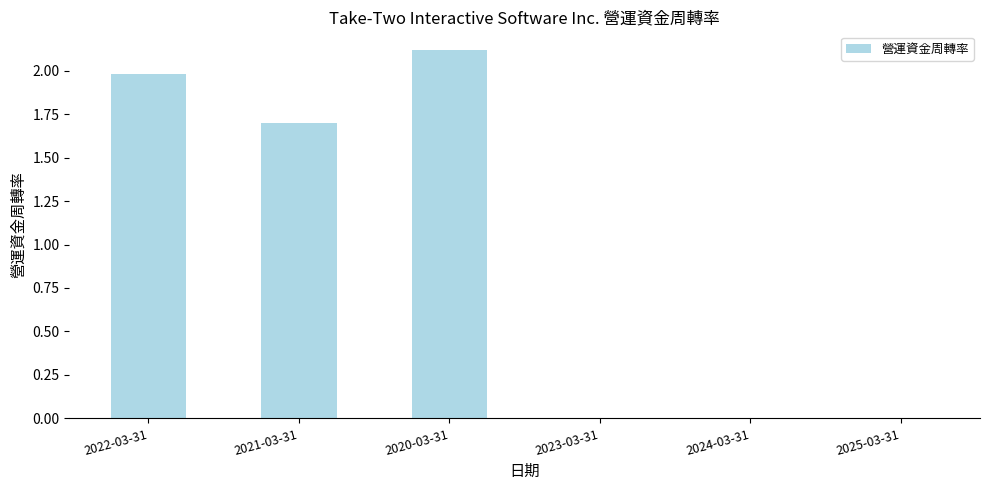

Reading left to right, extract all data points from this chart.

2.0	1.7	2.1	0.0	0.0	0.0